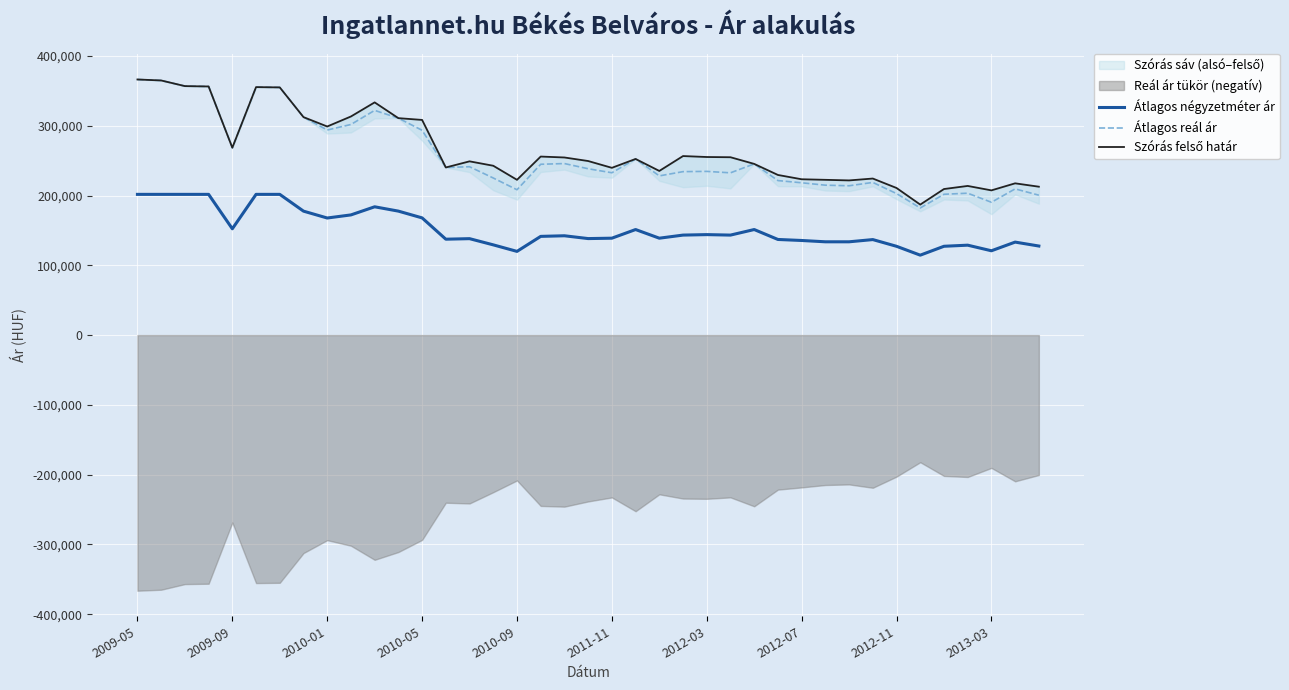

Is it true that Átlagos reál ár equals 221463 at 27?

True